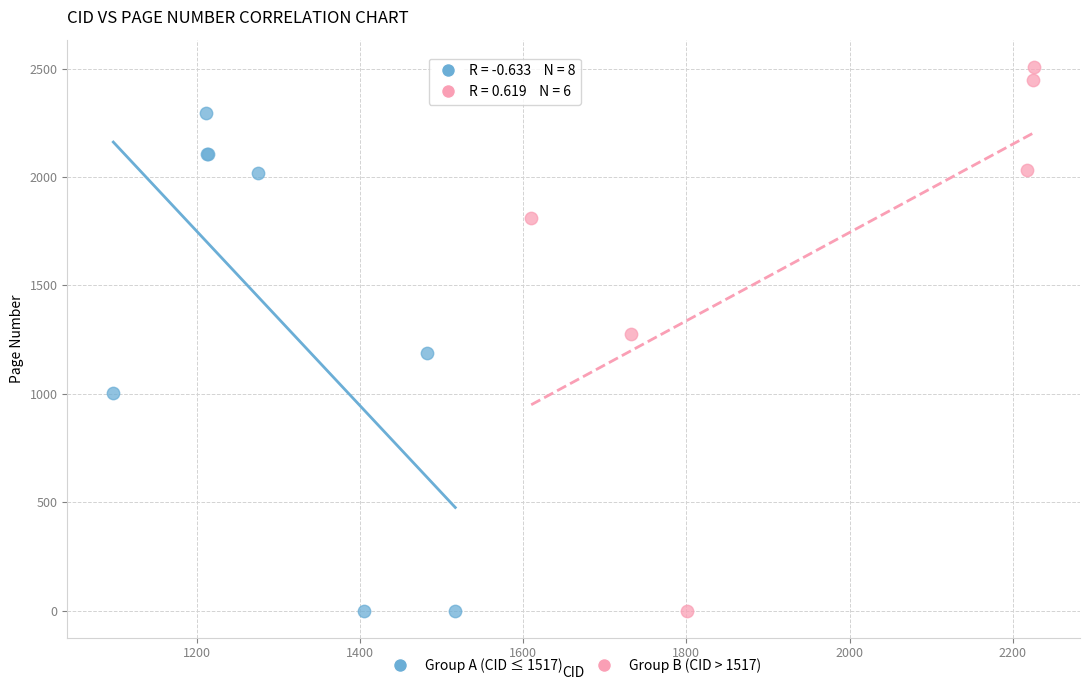

Which series contains the highest Y value?

Group B (CID > 1517)